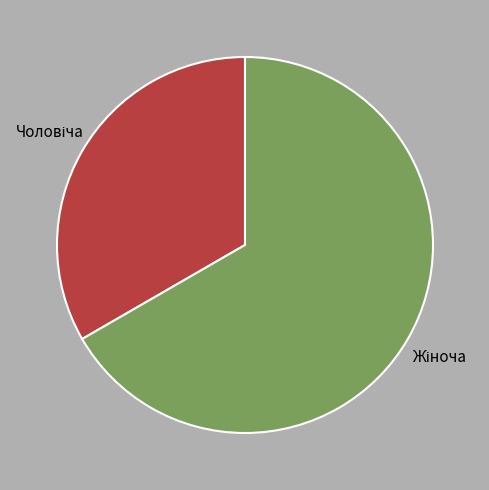

Is there a majority slice in this chart?

Yes